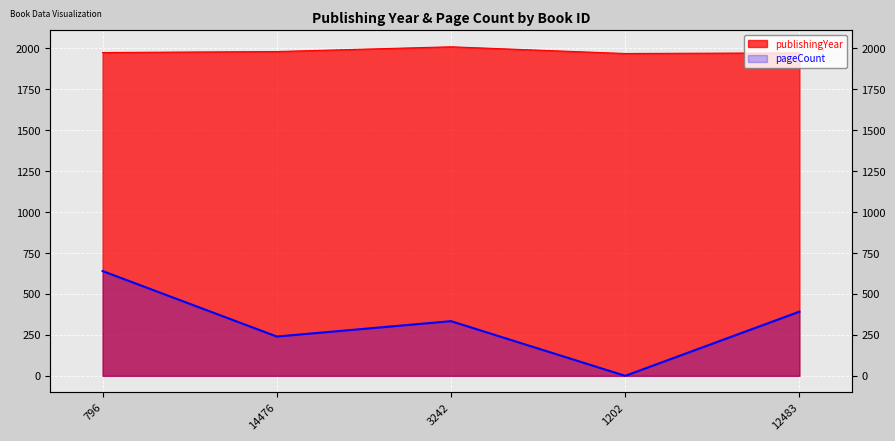

Is the value of pageCount at 12483 greater than the value of publishingYear at 3242?

No